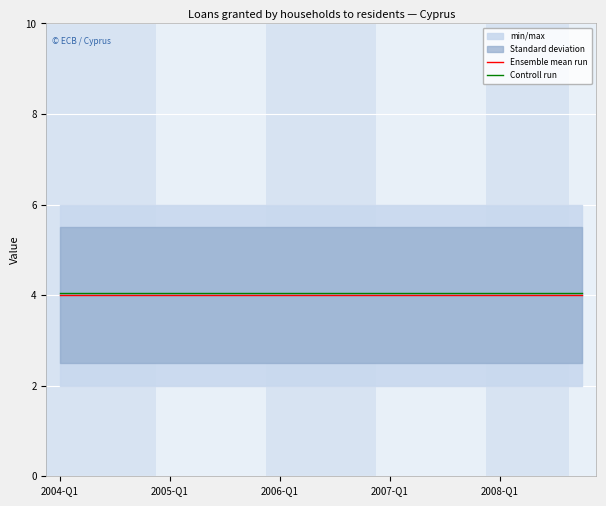

True or false: Ensemble mean run has a value of 4.0 at 2007-Q1.

True